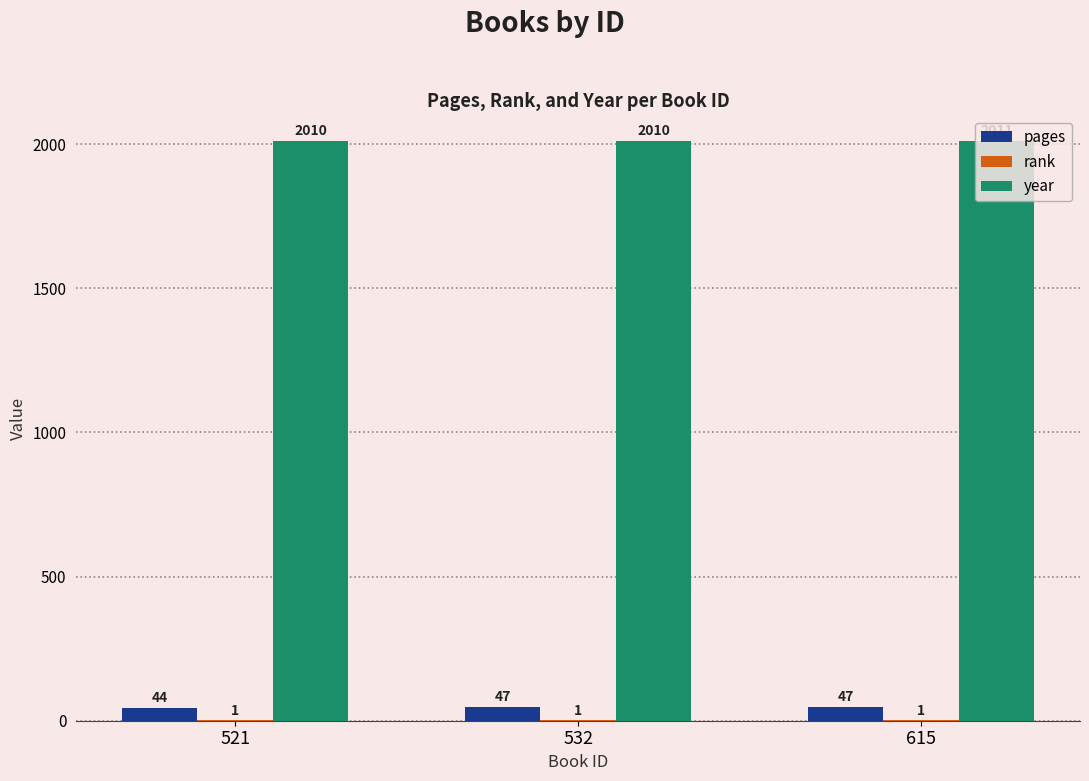

Which series has the largest total across all categories?

year